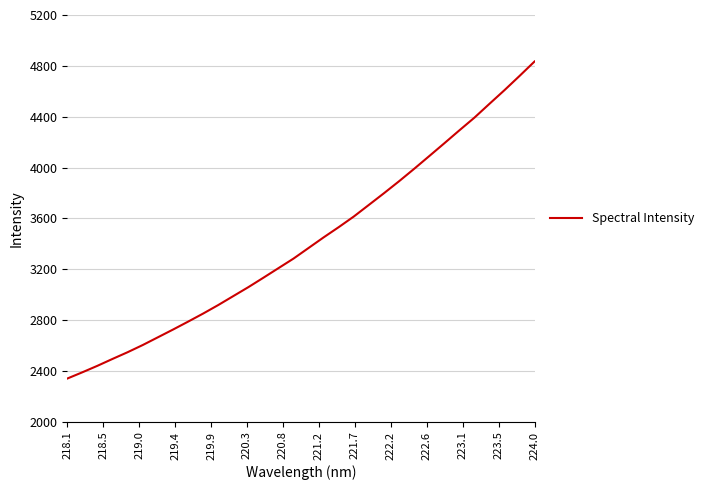

Reading left to right, list all the values displayed in this chart.

2340.5	2389.8	2440.9	2495.0	2547.8	2604.2	2664.7	2725.4	2787.7	2851.4	2918.3	2988.8	3059.2	3133.5	3208.9	3284.2	3367.8	3451.2	3531.5	3615.0	3706.5	3798.2	3892.2	3989.6	4089.7	4190.2	4292.0	4392.0	4500.9	4608.5	4720.3	4834.3